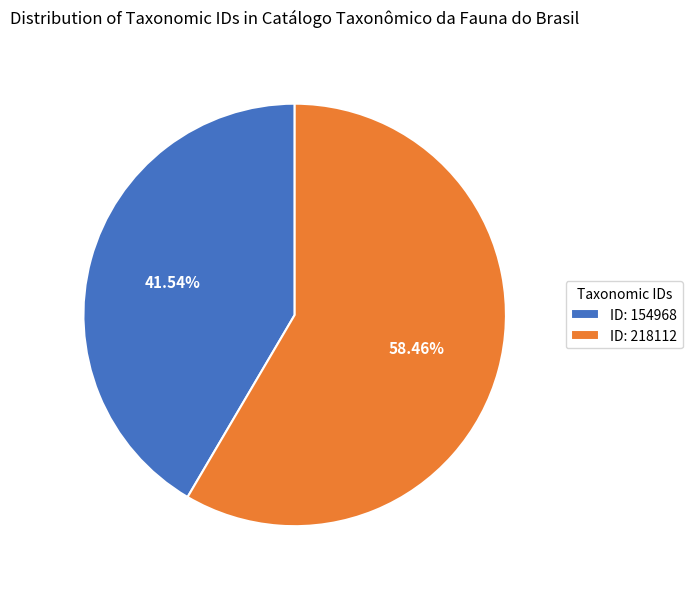

Rank the categories by value from highest to lowest.

ID: 218112, ID: 154968